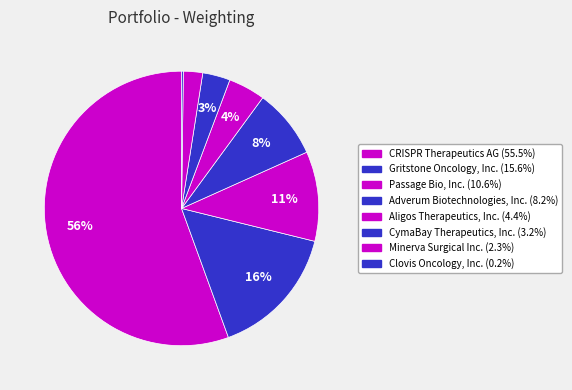

To the nearest percent, what is the difference between the Gritstone Oncology, Inc. and Adverum Biotechnologies, Inc. slice percentages?

7%